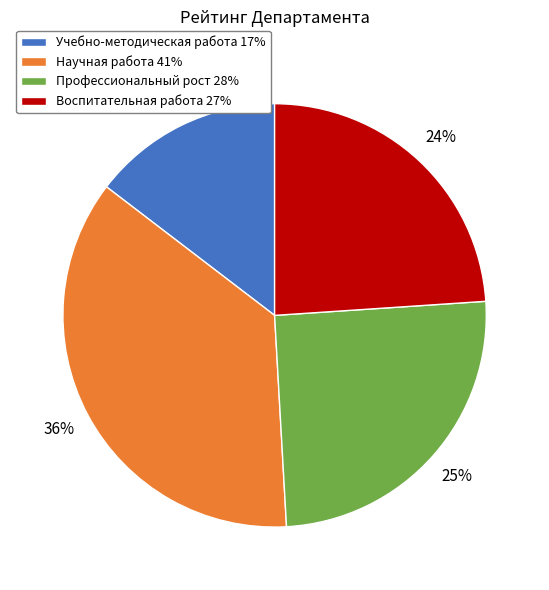

To the nearest percent, what is the difference between the Научная работа 41% and Воспитательная работа 27% slice percentages?

12%